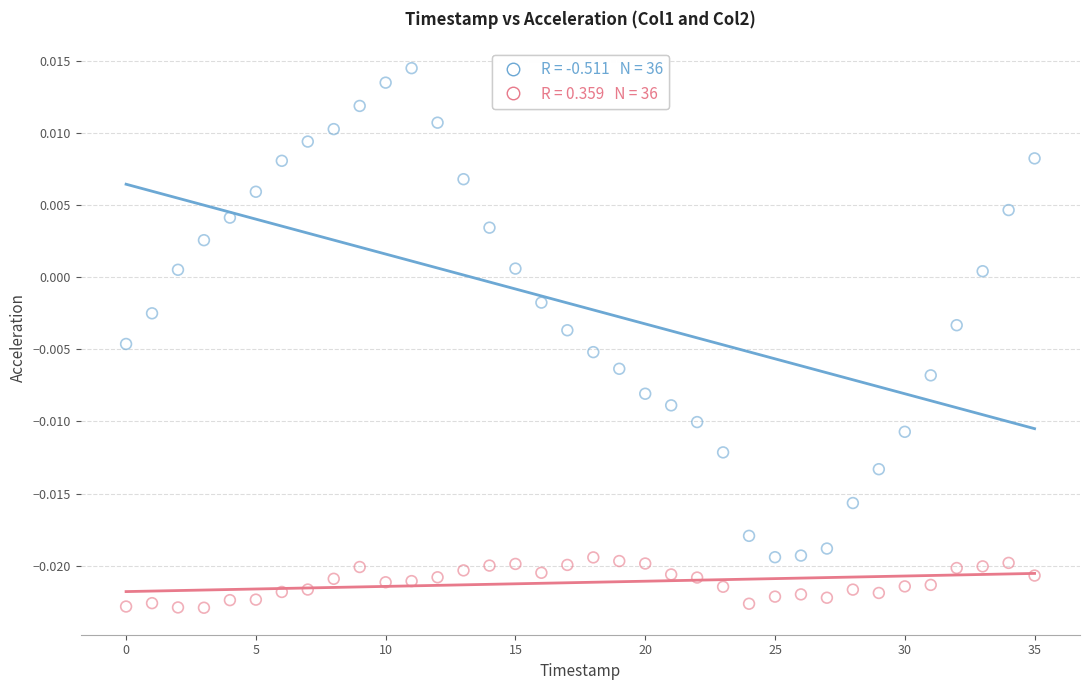

How many points are shown in the scatter plot?

72